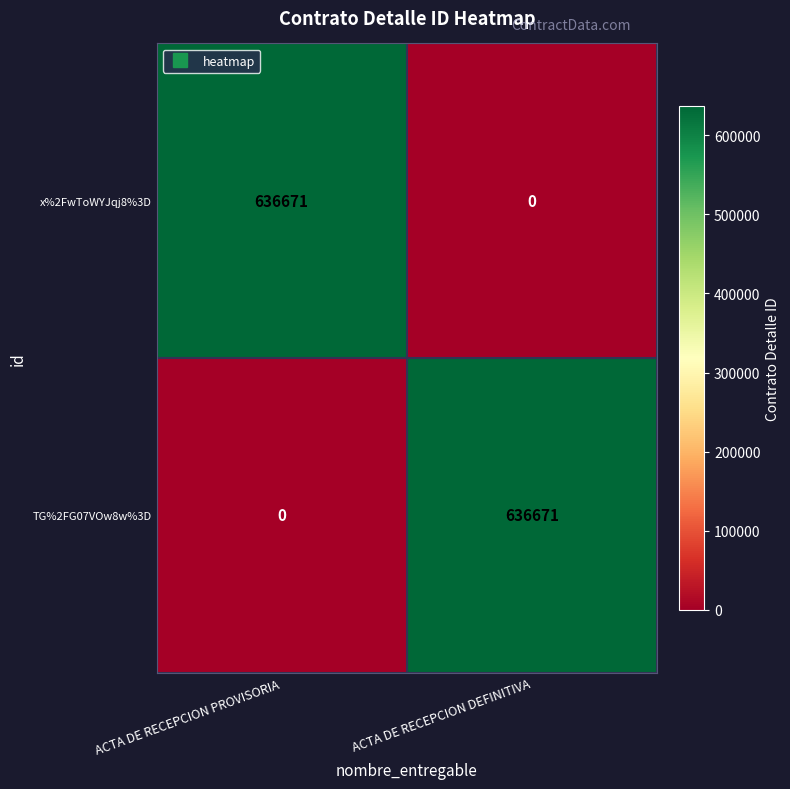

What is the average value of the TG%2FG07VOw8w%3D series?

318336